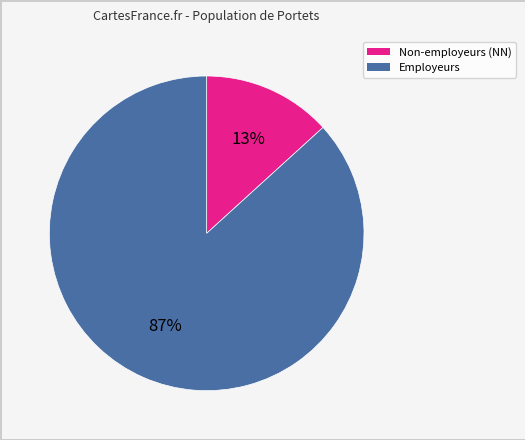

Does any single category account for the majority?

Yes